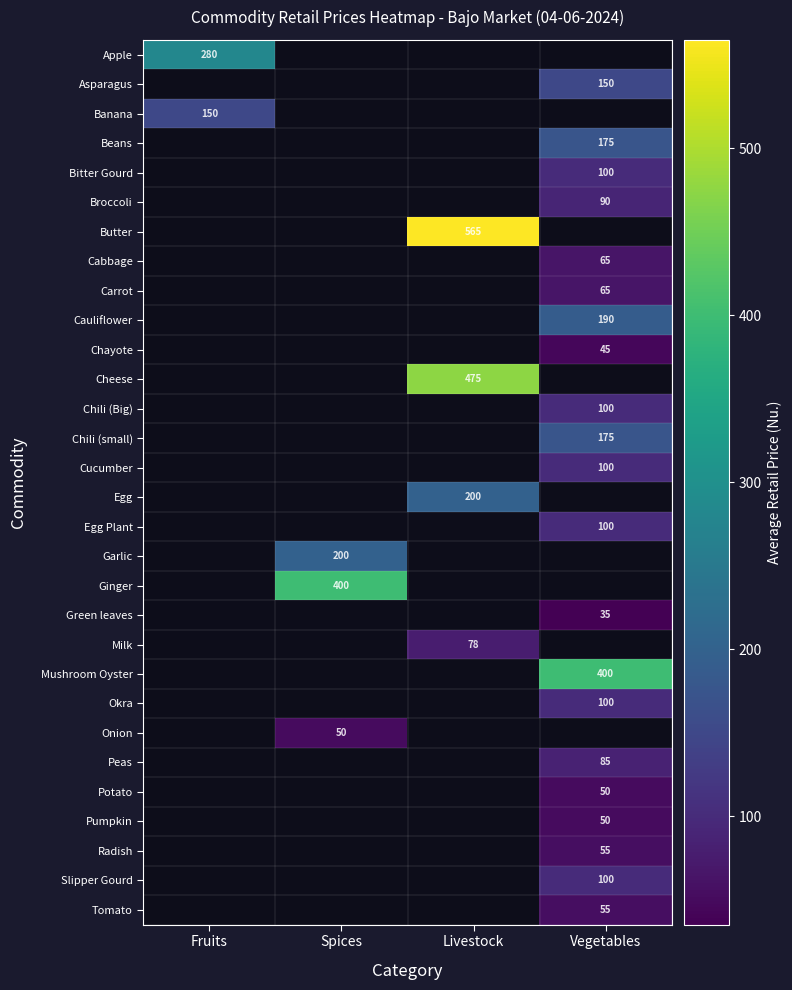

At how many categories does at least one series exceed 234?

4